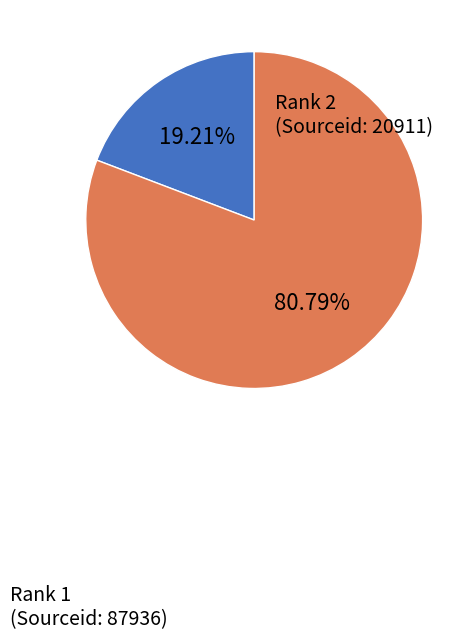

To the nearest percent, what is the average slice percentage?

50%